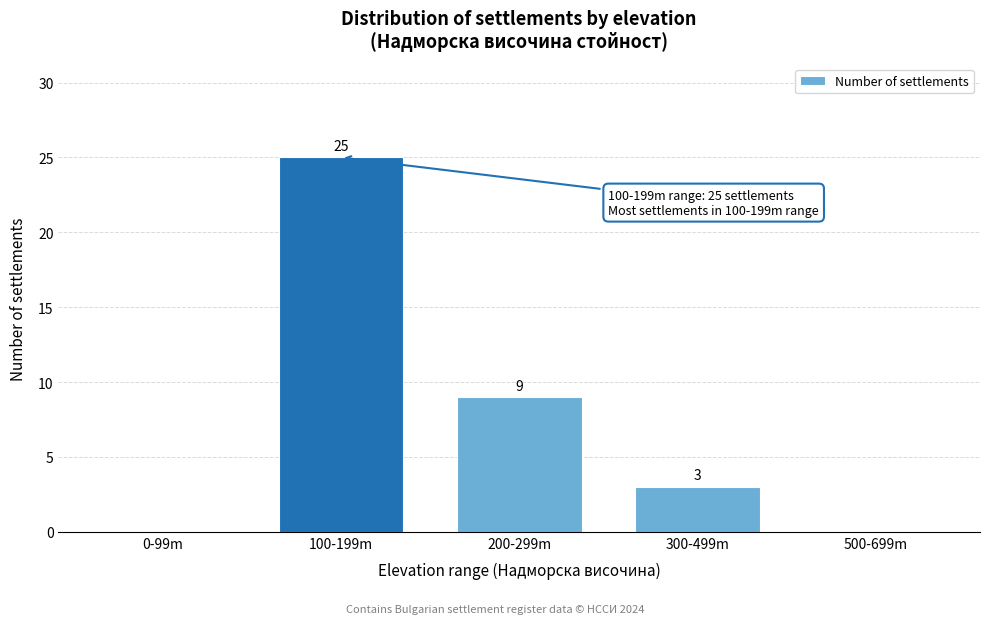

Reading left to right, what are all the values shown in this chart?

0-99m=0	100-199m=25	200-299m=9	300-499m=3	500-699m=0